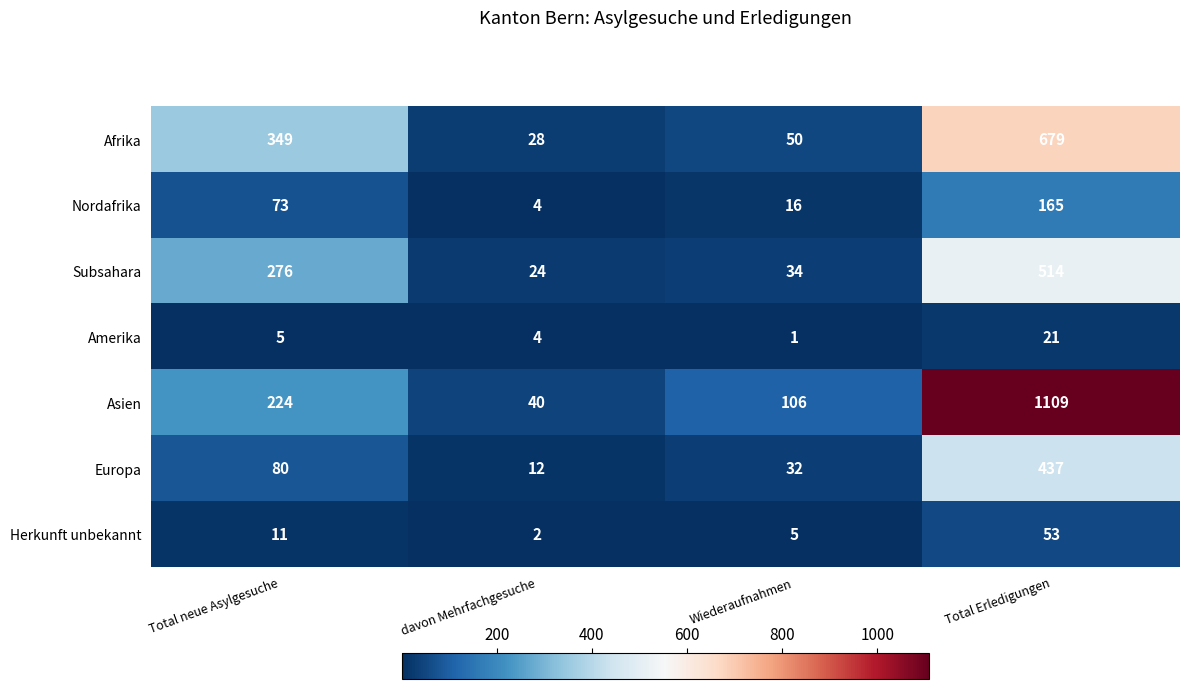

Count the number of data series in this chart.

7